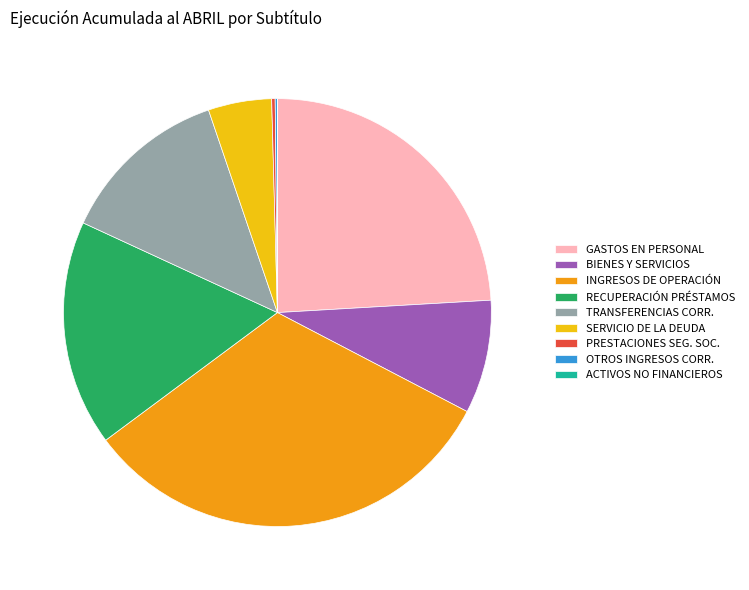

Which has a higher value, SERVICIO DE LA DEUDA or TRANSFERENCIAS CORR.?

TRANSFERENCIAS CORR.